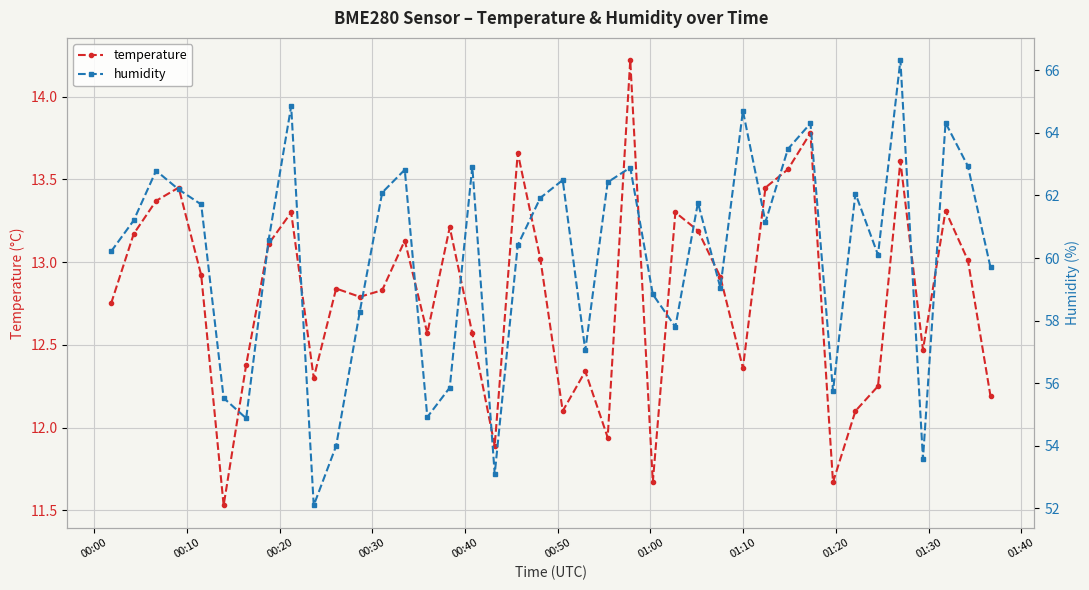

What are all the series names shown in the legend?

temperature, humidity